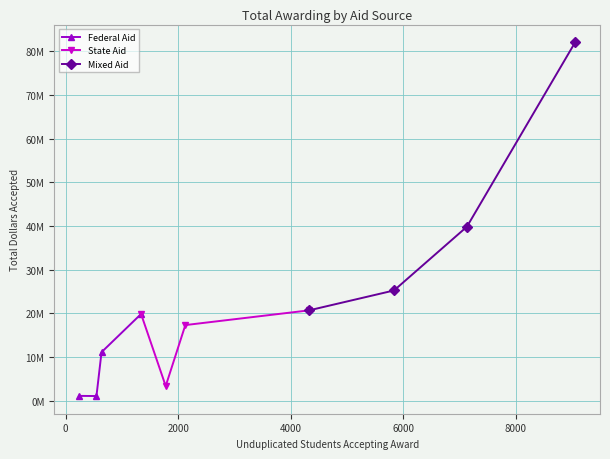

Is the value of State Aid at 4000 greater than the value of Mixed Aid at 2000?

No